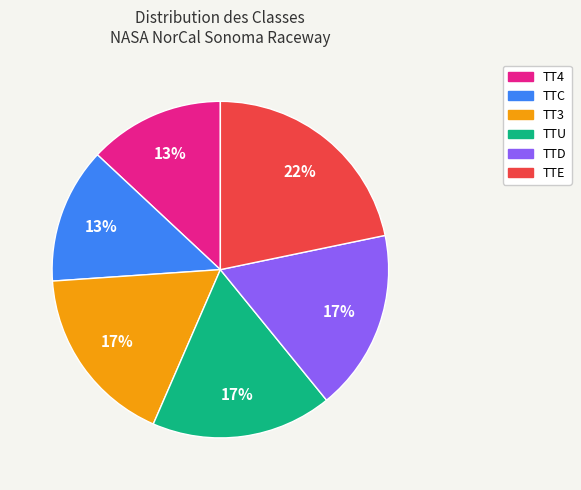

How many slices are in this pie chart?

6